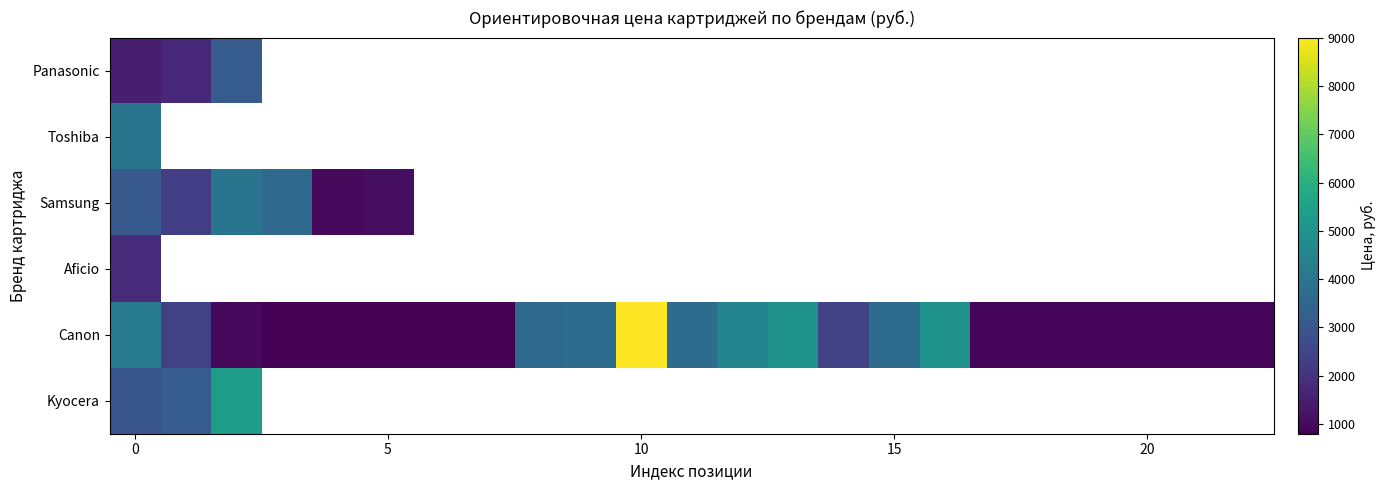

At how many categories does at least one series exceed 1534?

13